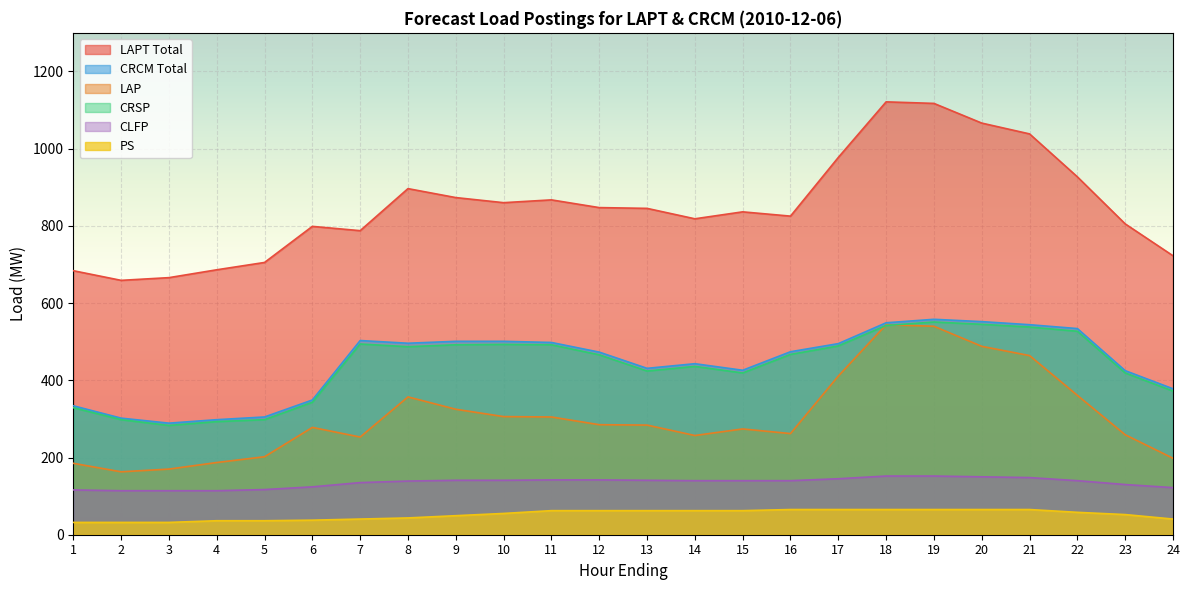

What is the value of the CRSP point at the 1st from the left?

329.0